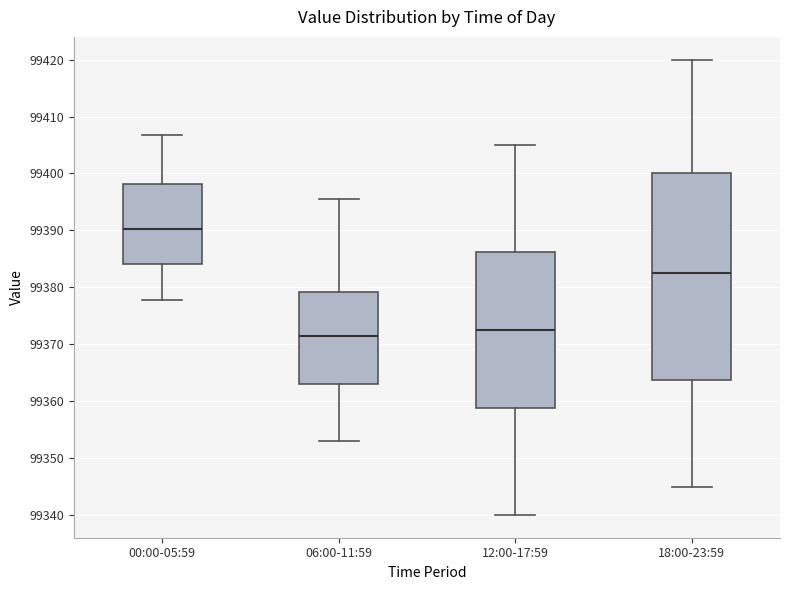

Reading left to right, transcribe this box plot: for each box, give where its median line is, the range the box spans, and where its two whiskers end, as read against the y-axis. The values are not printed on the chart, so give them approximately, as read against the axis.

00:00-05:59: median 99390, box 99384 to 99398, whiskers 99378 to 99407
06:00-11:59: median 99372, box 99363 to 99379, whiskers 99353 to 99396
12:00-17:59: median 99373, box 99359 to 99386, whiskers 99340 to 99405
18:00-23:59: median 99383, box 99364 to 99400, whiskers 99345 to 99420